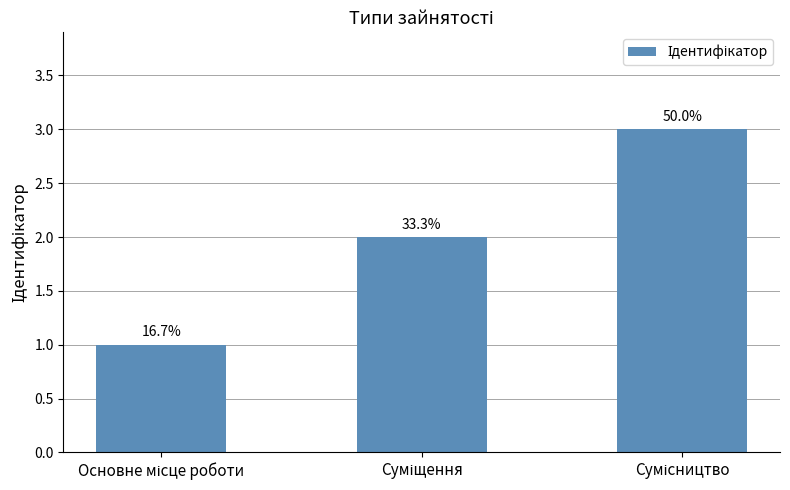

Rank the categories by value from lowest to highest.

Основне місце роботи, Суміщення, Сумісництво